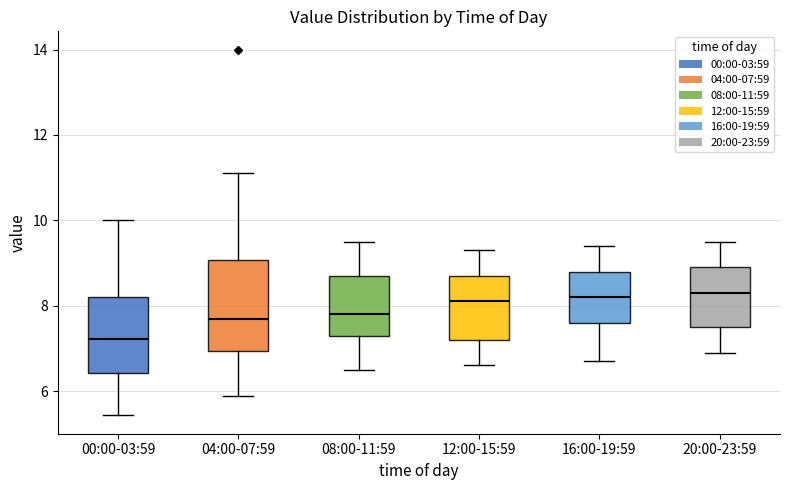

Comparing the boxes themselves (not the whiskers), which one is the tallest?

04:00-07:59